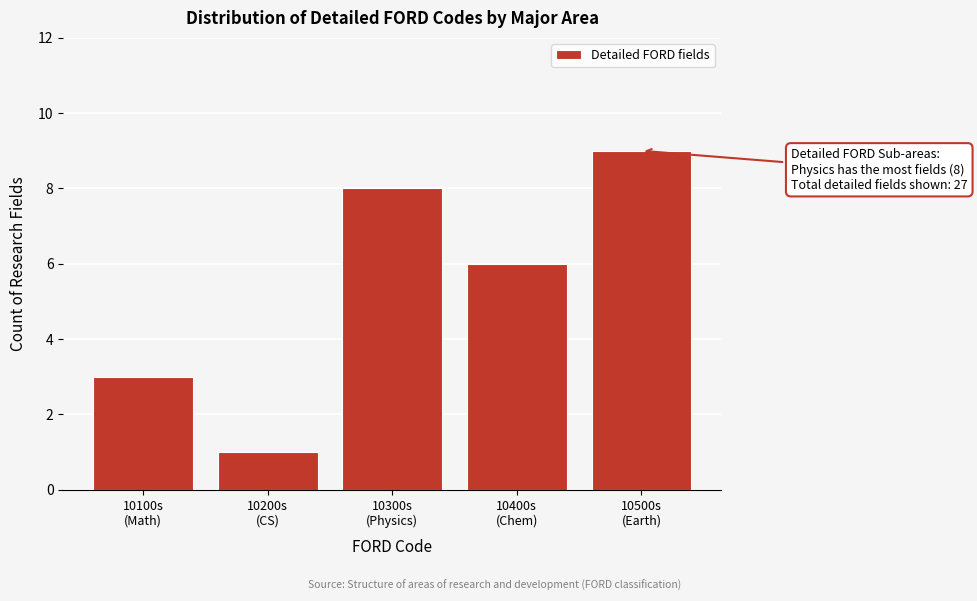

Reading right to left, transcribe all the data shown in this chart.

9	6	8	1	3